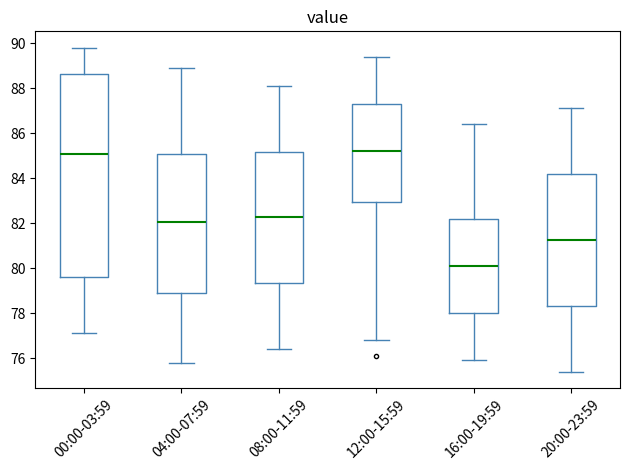

Reading left to right, read every box against the y-axis: the position of its median line, the range the box covers, and the ends of its whiskers. The values are not printed on the chart, so give them approximately, as read against the axis.

00:00-03:59: median 85.0, box 79.6 to 88.6, whiskers 77.2 to 89.8
04:00-07:59: median 82.0, box 78.8 to 85.0, whiskers 75.8 to 89.0
08:00-11:59: median 82.2, box 79.4 to 85.2, whiskers 76.4 to 88.2
12:00-15:59: median 85.2, box 83.0 to 87.4, whiskers 76.8 to 89.4
16:00-19:59: median 80.2, box 78.0 to 82.2, whiskers 76.0 to 86.4
20:00-23:59: median 81.2, box 78.4 to 84.2, whiskers 75.4 to 87.2